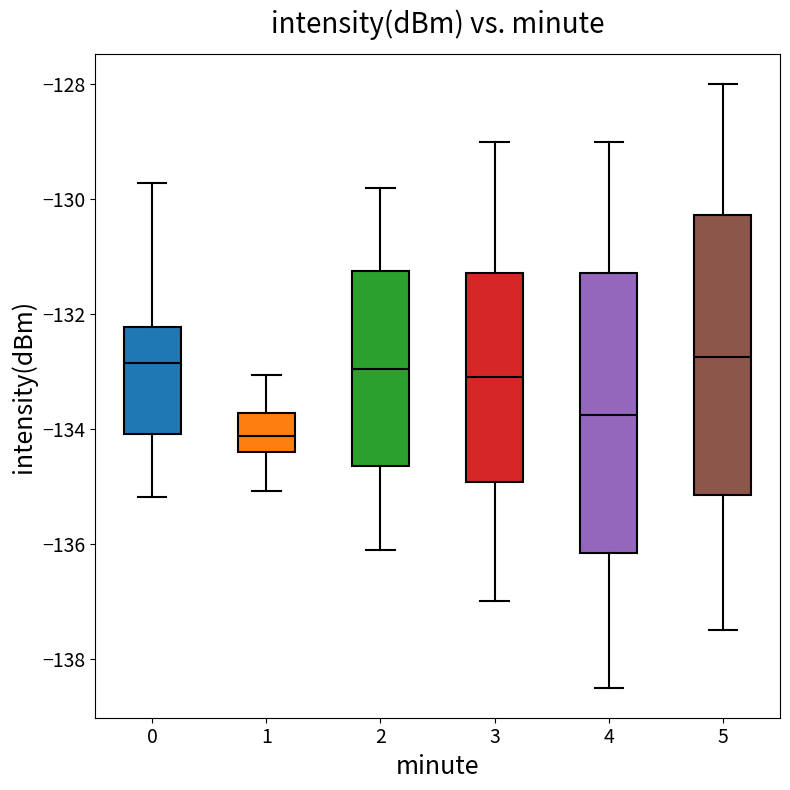

Reading left to right, transcribe this box plot: for each box, give where its median line is, the range the box spans, and where its two whiskers end, as read against the y-axis. The values are not printed on the chart, so give them approximately, as read against the axis.

0: median -132.8, box -134.0 to -132.2, whiskers -135.2 to -129.8
1: median -134.2, box -134.4 to -133.8, whiskers -135.0 to -133.0
2: median -133.0, box -134.6 to -131.2, whiskers -136.0 to -129.8
3: median -133.0, box -135.0 to -131.2, whiskers -137.0 to -129.0
4: median -133.8, box -136.2 to -131.2, whiskers -138.4 to -129.0
5: median -132.8, box -135.2 to -130.2, whiskers -137.4 to -128.0